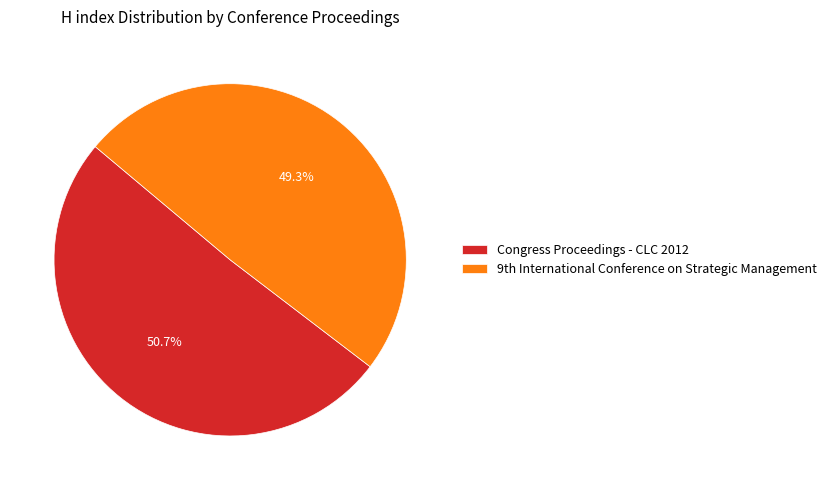

Count the number of slices in the pie.

2